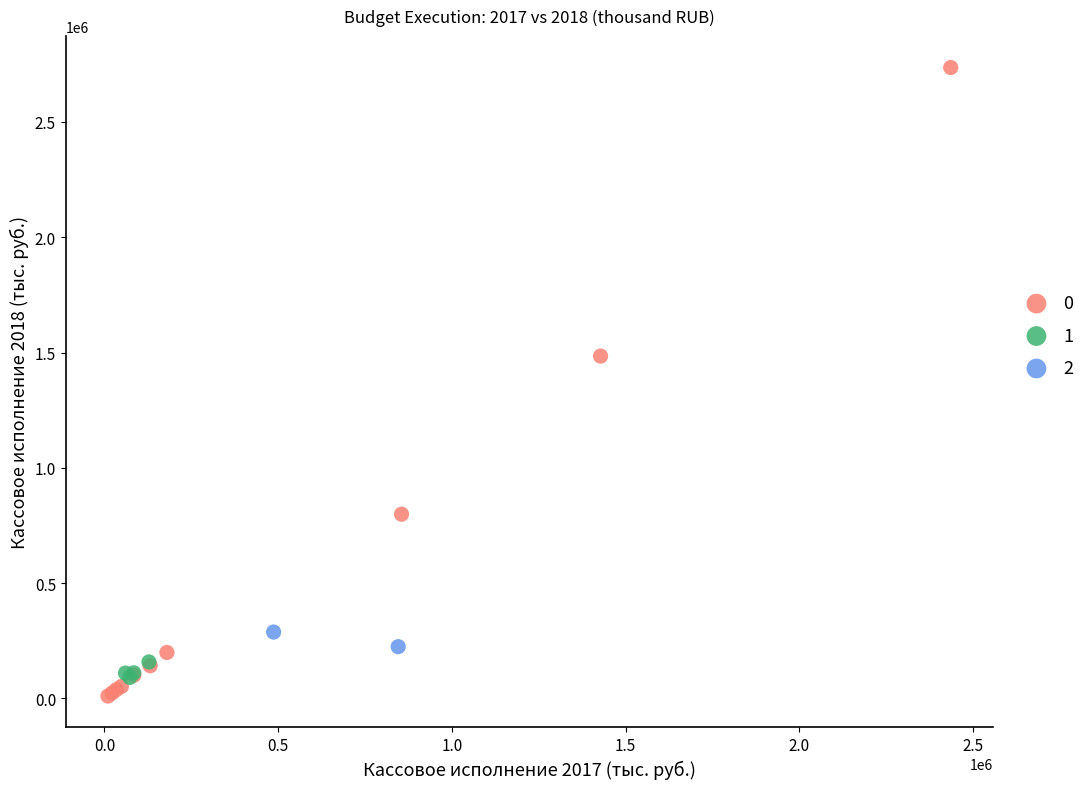

Which series contains the highest Y value?

0